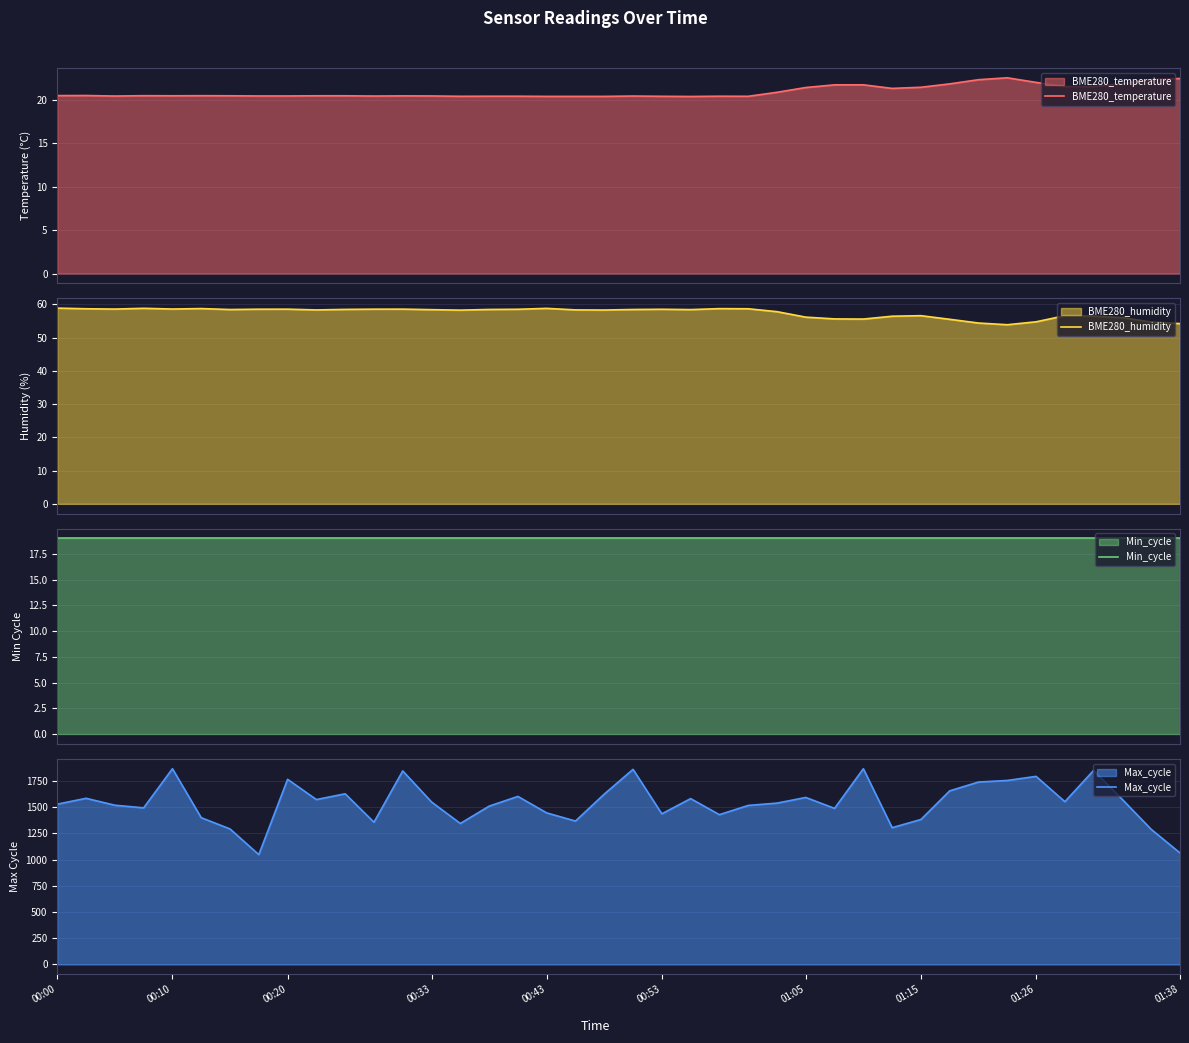

How many lines are shown in the chart?

4